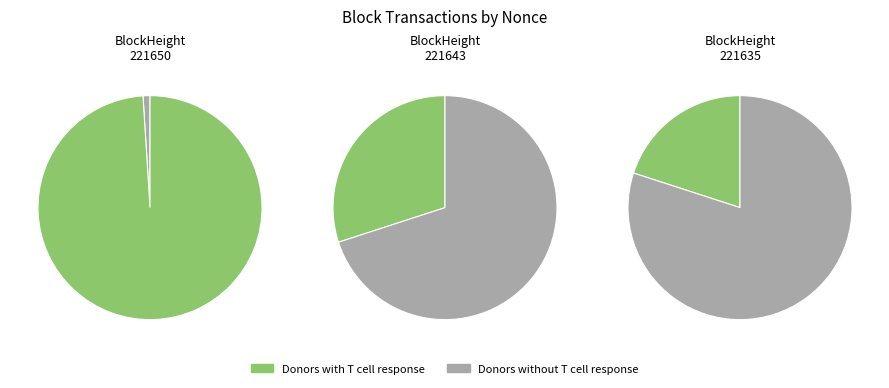

To the nearest percent, what is the difference between the largest and smallest slice percentages?

60%